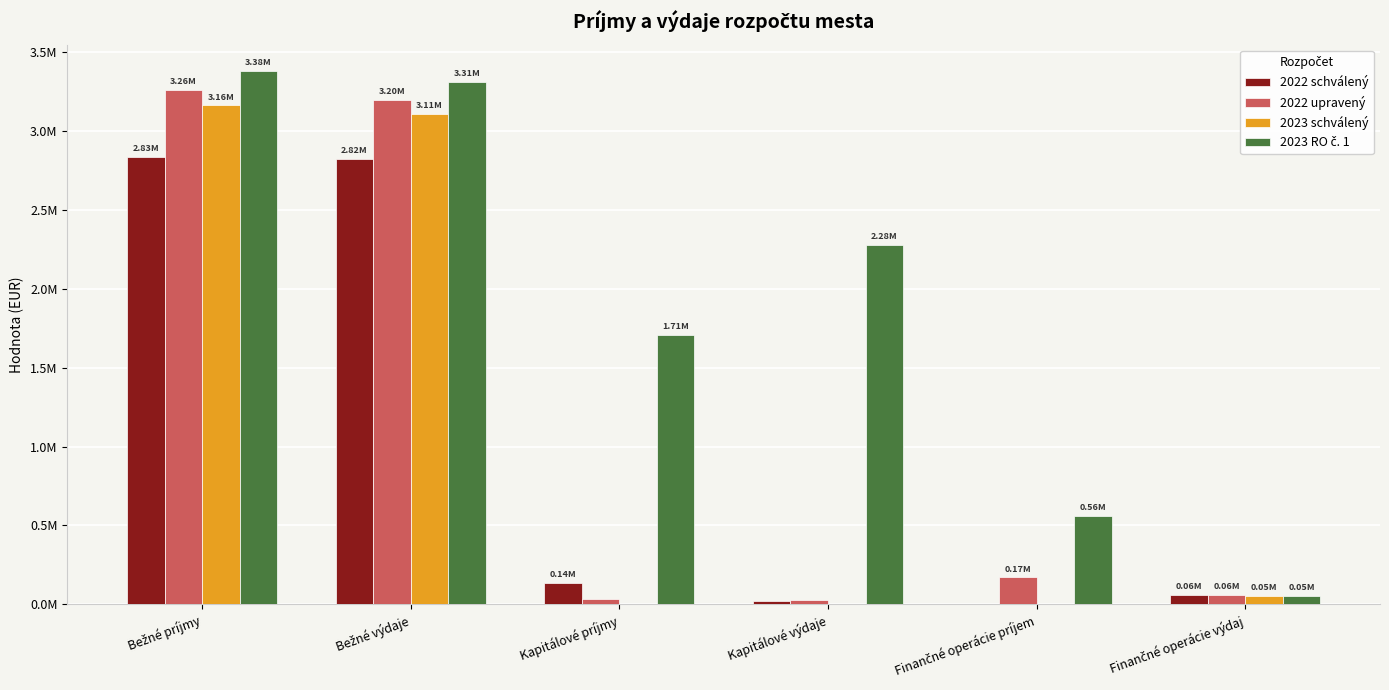

At which label does 2022 schválený reach its peak?

Bežné príjmy